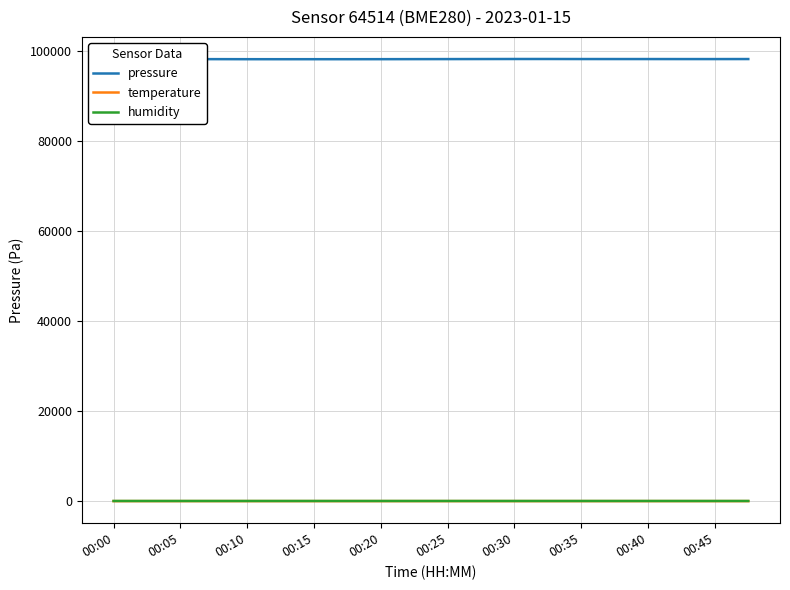

Reading right to left, what are all the values shown in this chart?

pressure: 98163.0	98157.0	98156.7	98161.8	98162.0	98163.5	98175.2	98173.5	98164.0	98153.1	98144.3	98135.1	98128.9	98130.1	98127.2	98130.2	98142.1	98139.0	98119.4	98113.3
temperature: 16.8	16.9	17.0	16.8	16.8	16.8	16.7	16.8	17.0	16.8	16.8	16.8	16.7	16.7	16.7	16.7	16.9	16.7	16.6	16.6
humidity: 45.0	45.2	45.1	45.1	45.1	45.0	45.1	45.0	45.0	45.0	45.1	45.0	45.0	45.1	45.1	45.1	45.1	45.1	45.1	45.1